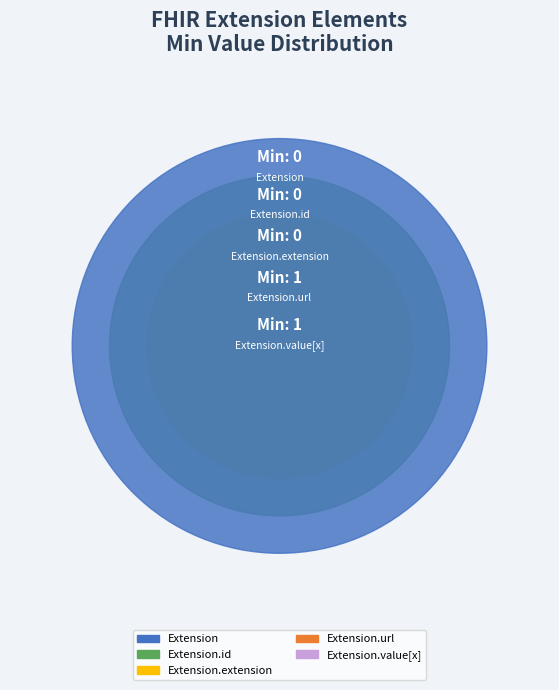

Rank the categories by value from lowest to highest.

Extension, Extension.id, Extension.extension, Extension.url, Extension.value[x]